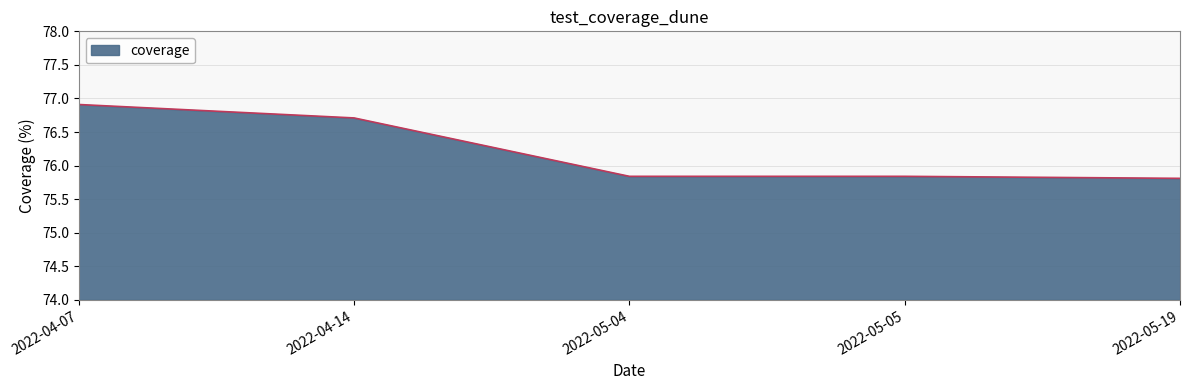

What is the ratio of the value at 2022-05-05 to the value at 2022-05-19?

1.0